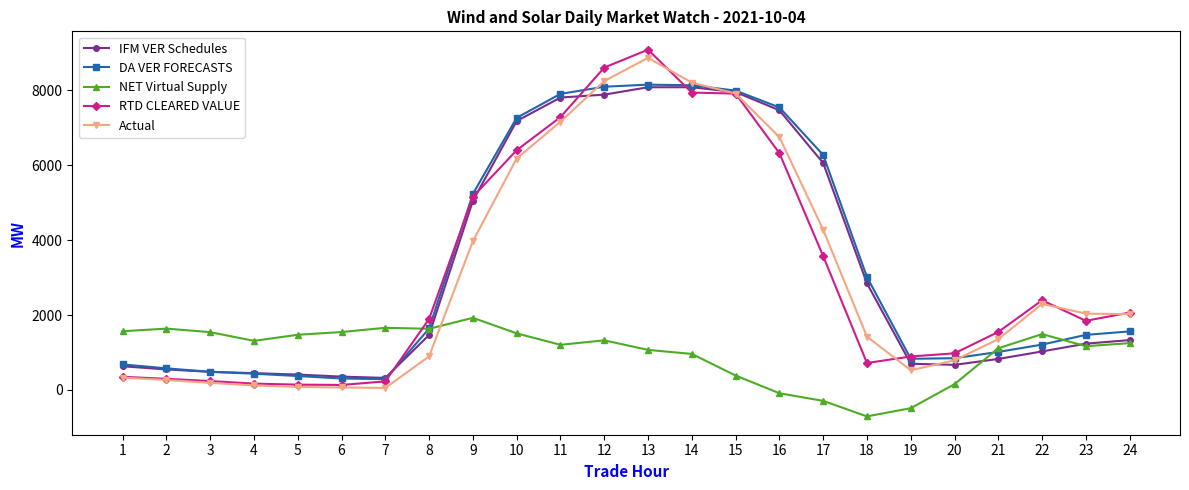

The value of DA VER FORECASTS at 4 is 433.7. True or false?

True